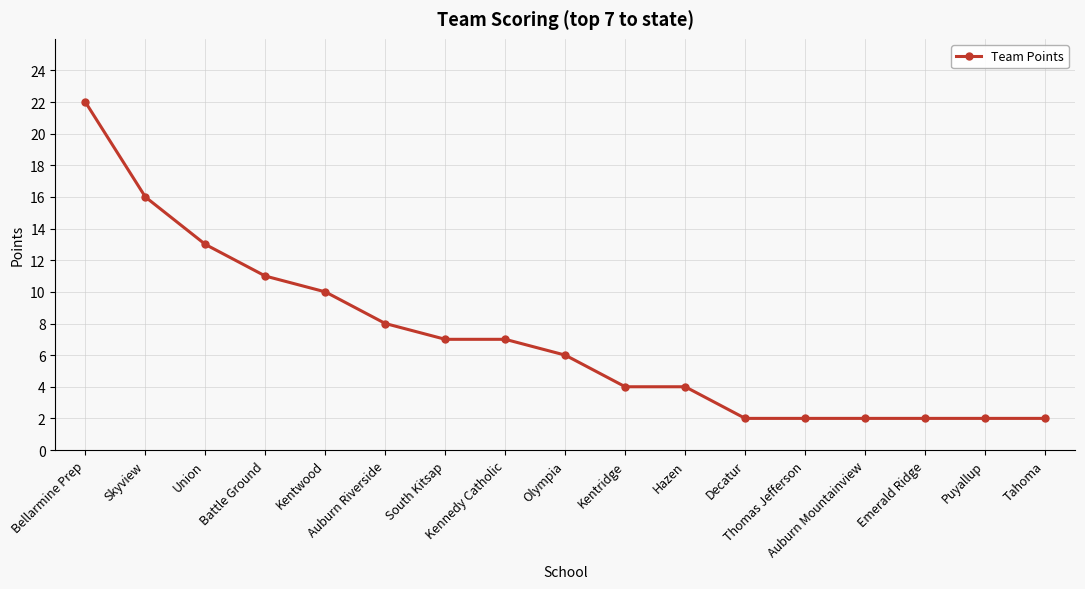

What is the minimum value shown in the chart?

2